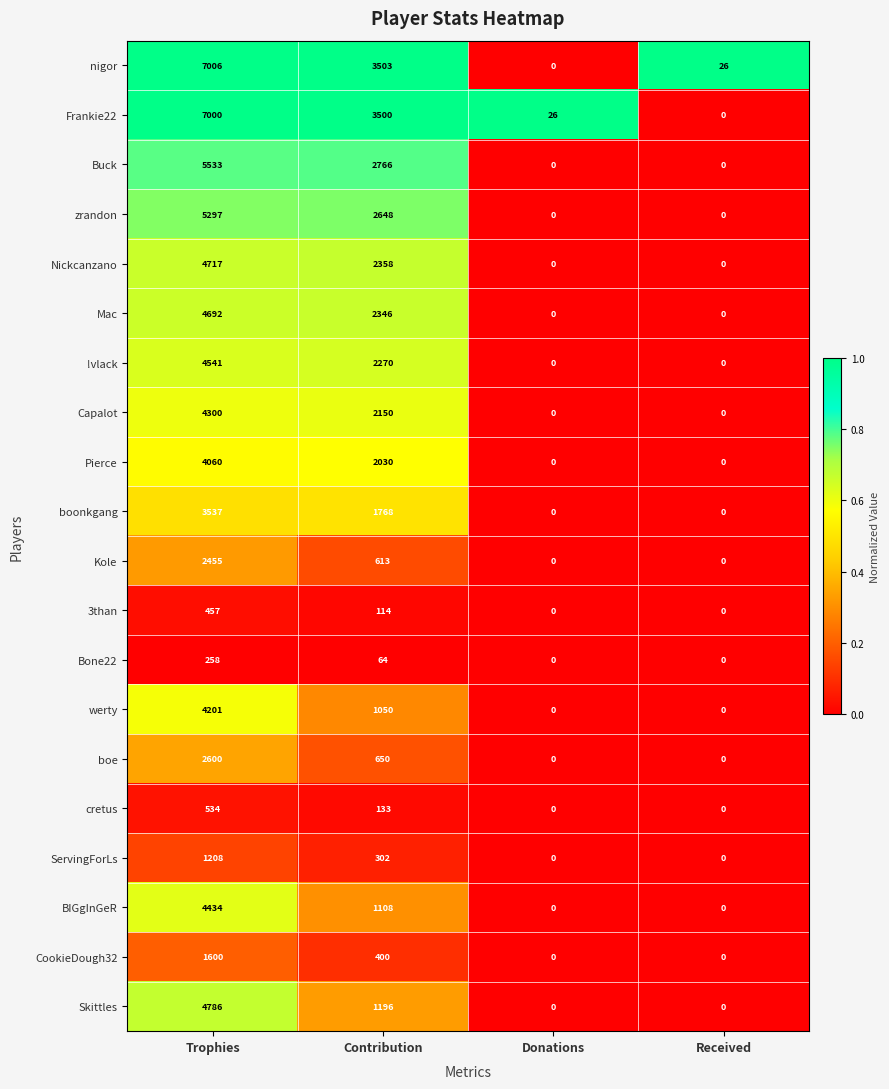

What is the difference between the second highest and second lowest values in the Skittles series?

1196